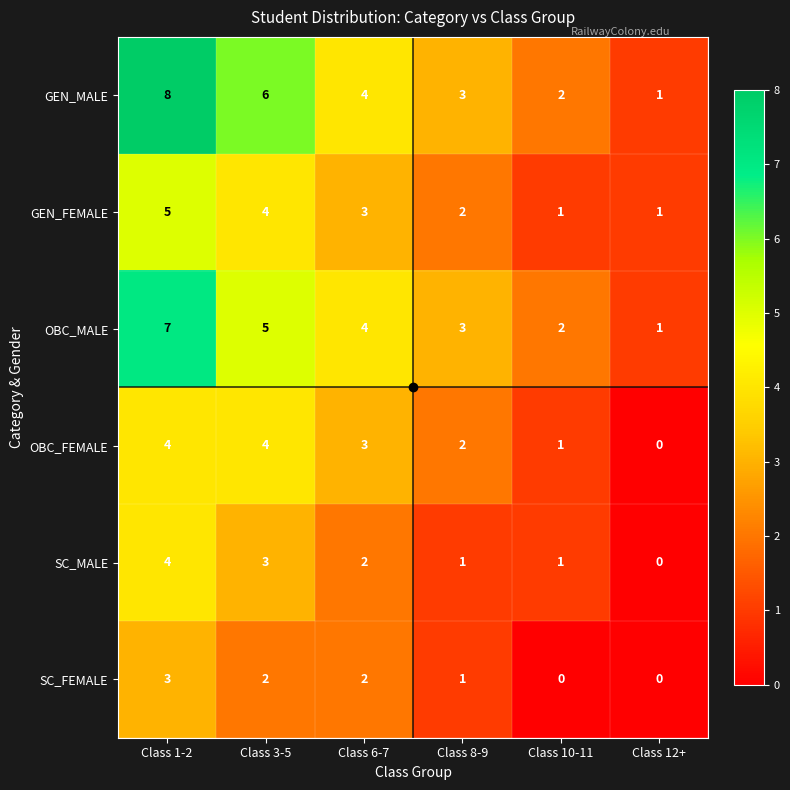

What is the sum of all GEN_FEMALE values?

16